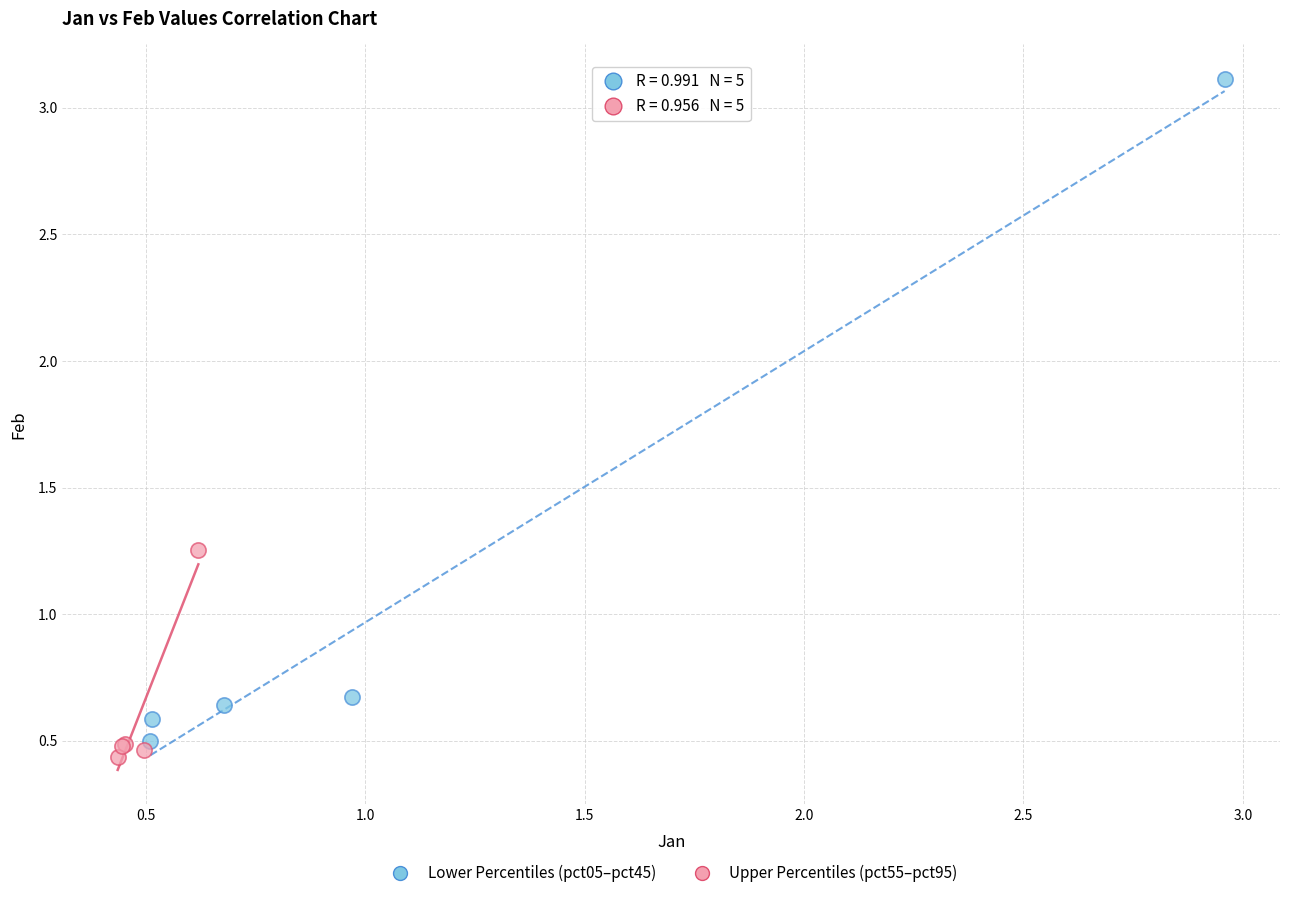

Which series has the widest spread of Y values?

Lower Percentiles (pct05–pct45)